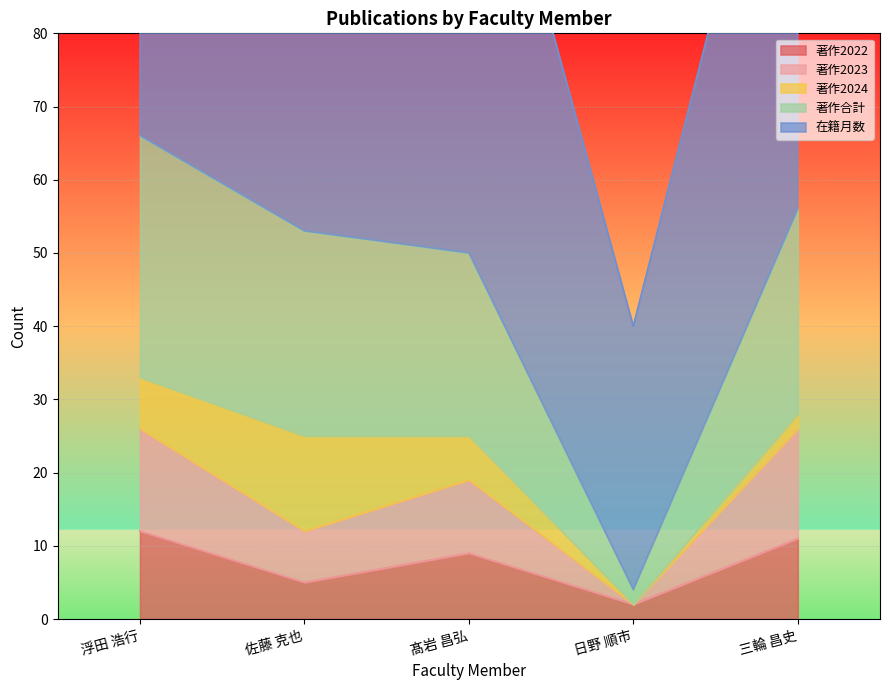

True or false: 著作2023 has a value of 2 at 日野 順市.

True